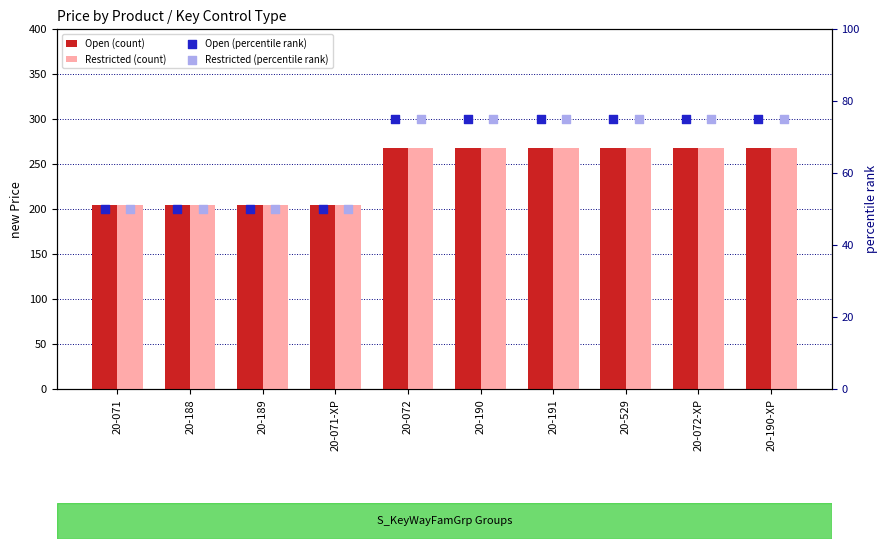

Which series contains the highest Y value?

Open (count)